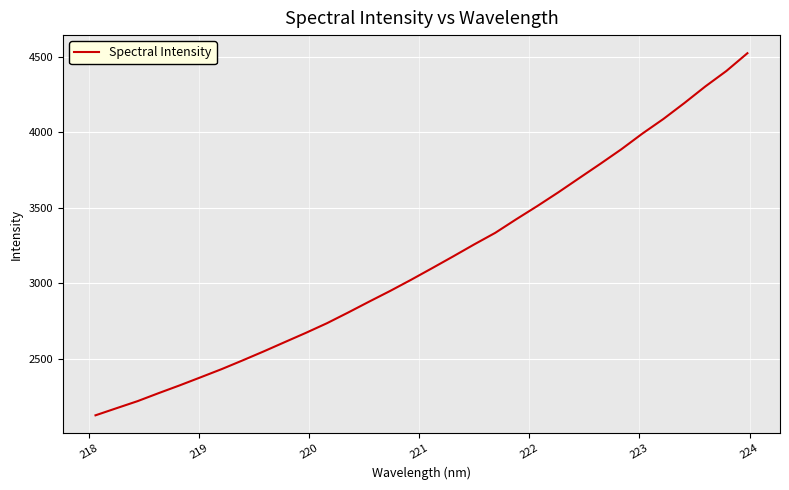

True or false: the data has more than 2 interior local peaks.

False